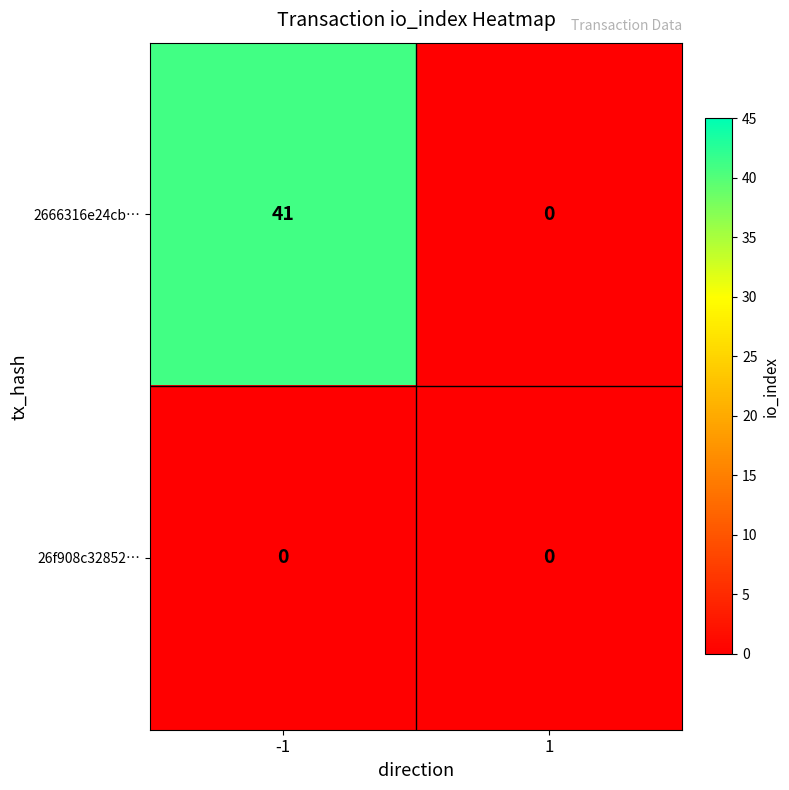

What is the greatest value displayed?

41